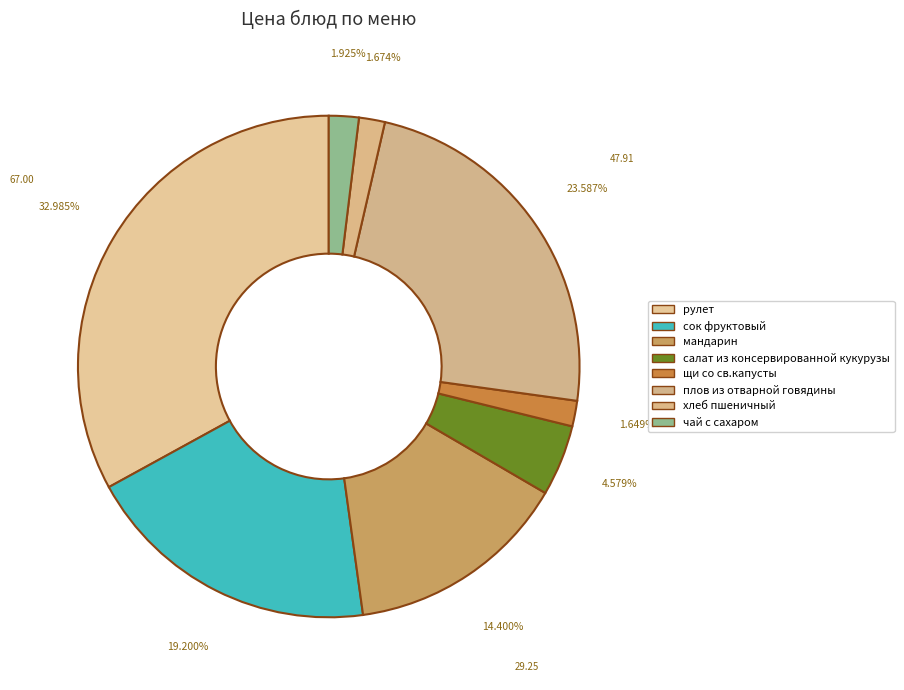

What percentage is the сок фруктовый slice, to the nearest percent?

19%